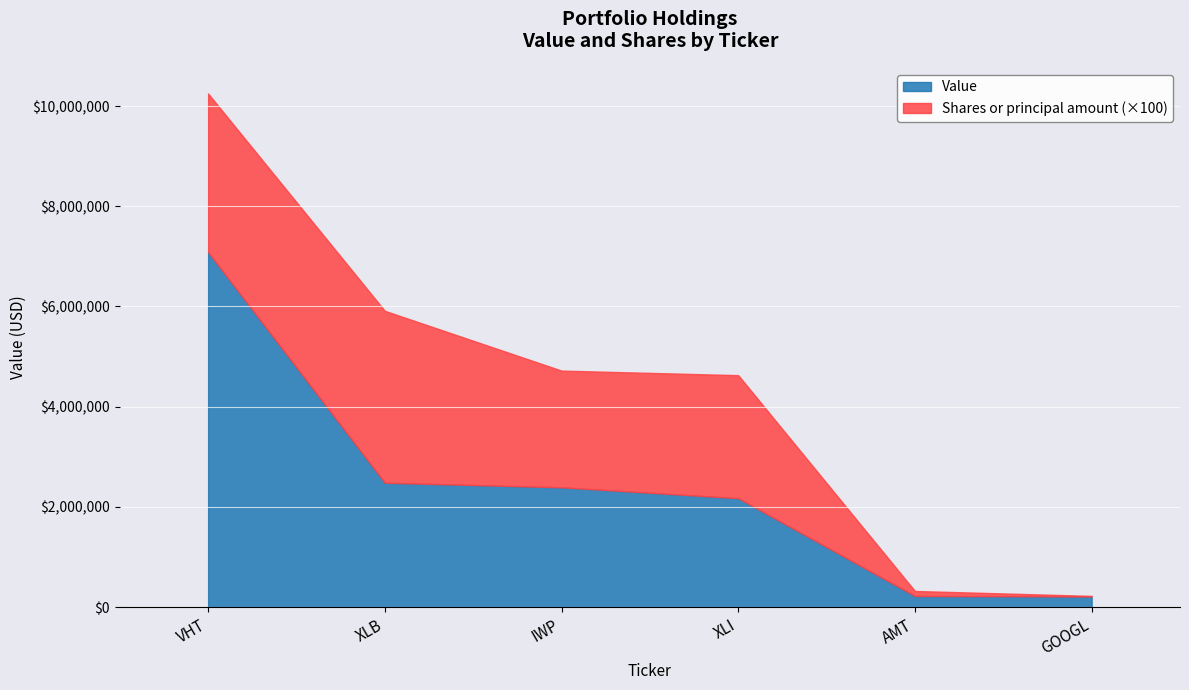

The Value series shows 7084000 at VHT. True or false?

True